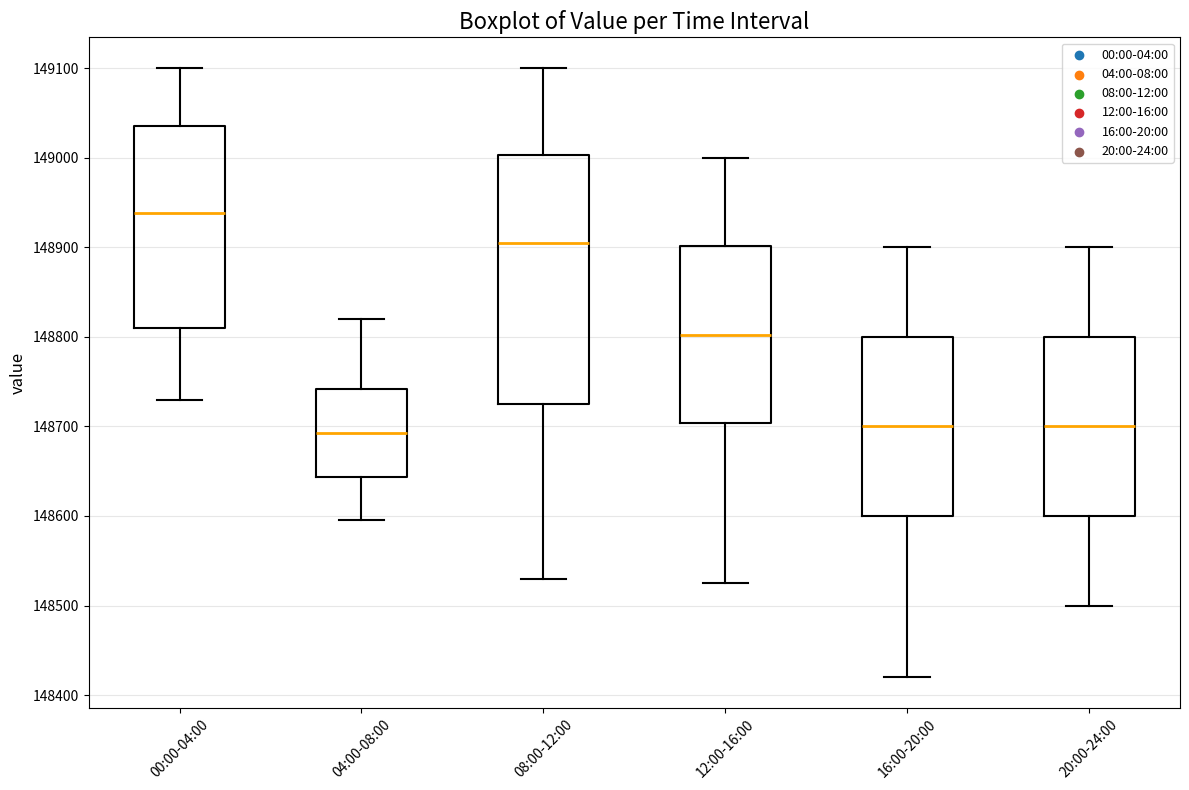

Reading left to right, read every box against the y-axis: the position of its median line, the range the box covers, and the ends of its whiskers. The values are not printed on the chart, so give them approximately, as read against the axis.

00:00-04:00: median 148940, box 148810 to 149040, whiskers 148730 to 149100
04:00-08:00: median 148690, box 148640 to 148740, whiskers 148600 to 148820
08:00-12:00: median 148910, box 148730 to 149000, whiskers 148530 to 149100
12:00-16:00: median 148800, box 148700 to 148900, whiskers 148530 to 149000
16:00-20:00: median 148700, box 148600 to 148800, whiskers 148420 to 148900
20:00-24:00: median 148700, box 148600 to 148800, whiskers 148500 to 148900